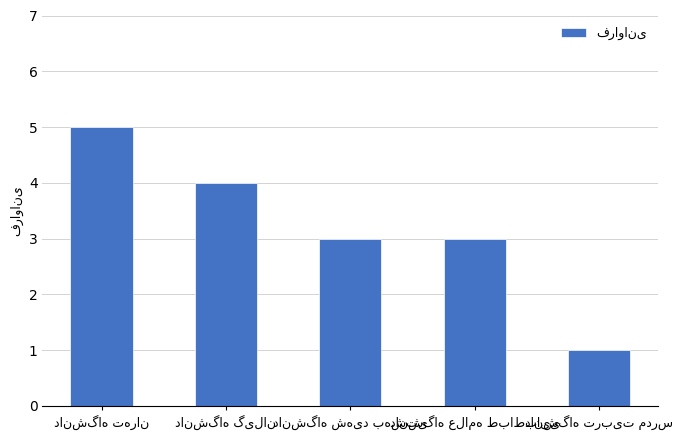

What is the sum of all values?

16